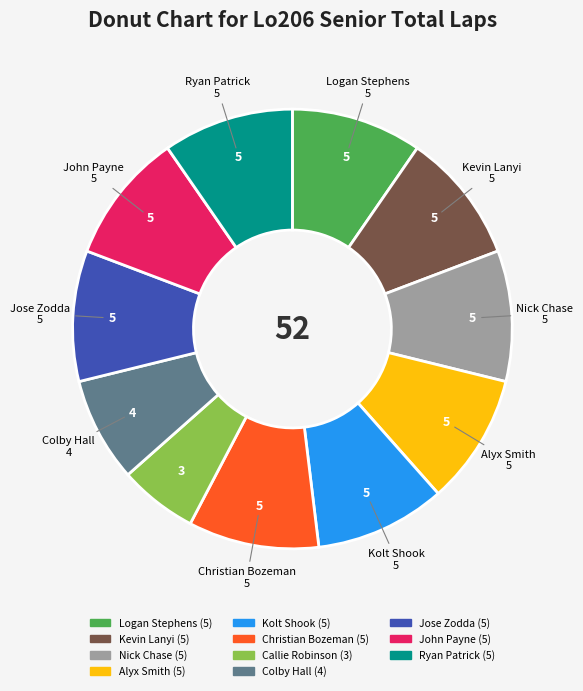

How many slices are in this pie chart?

11